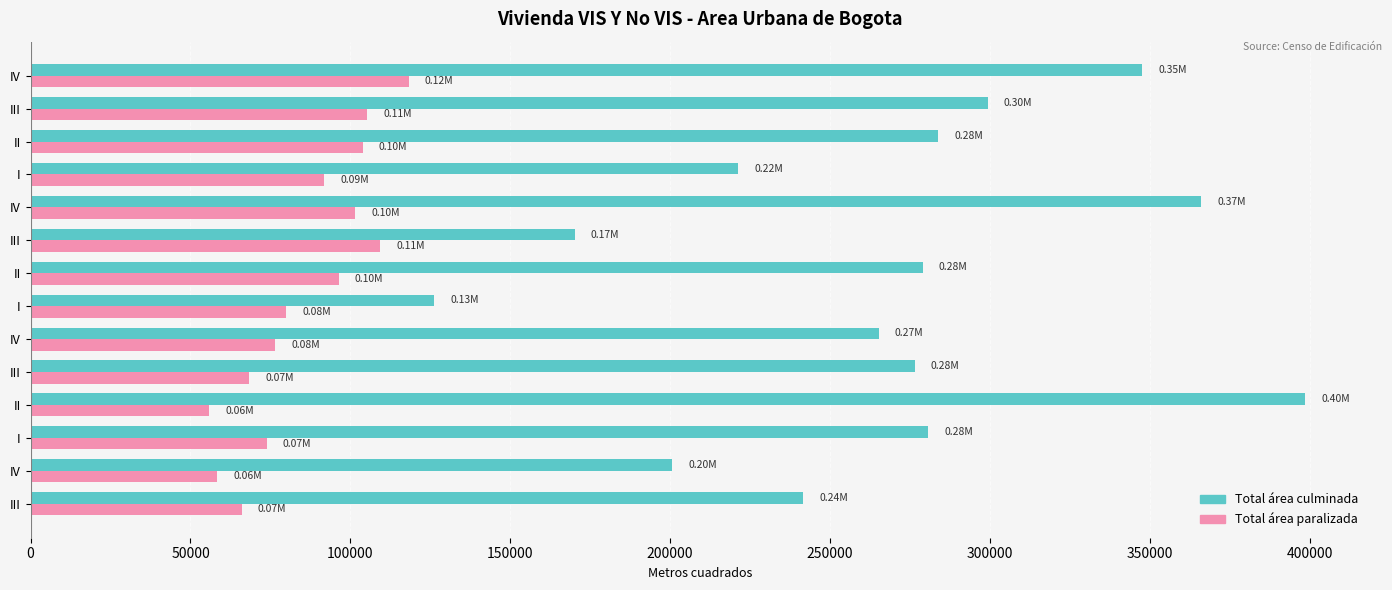

Count the number of categories in the chart.

14